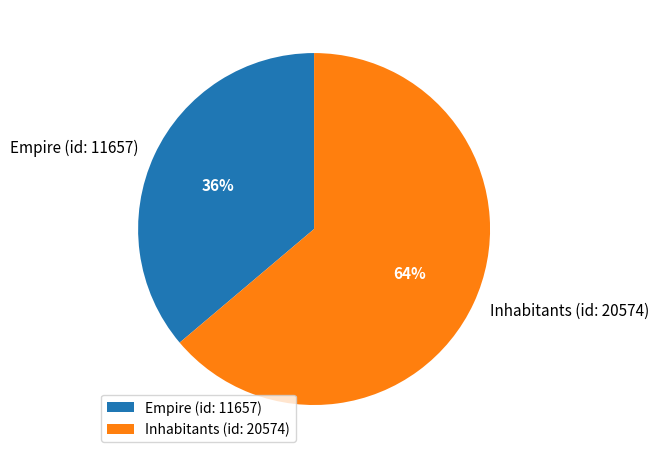

Which category has the biggest portion of the pie?

Inhabitants (id: 20574)